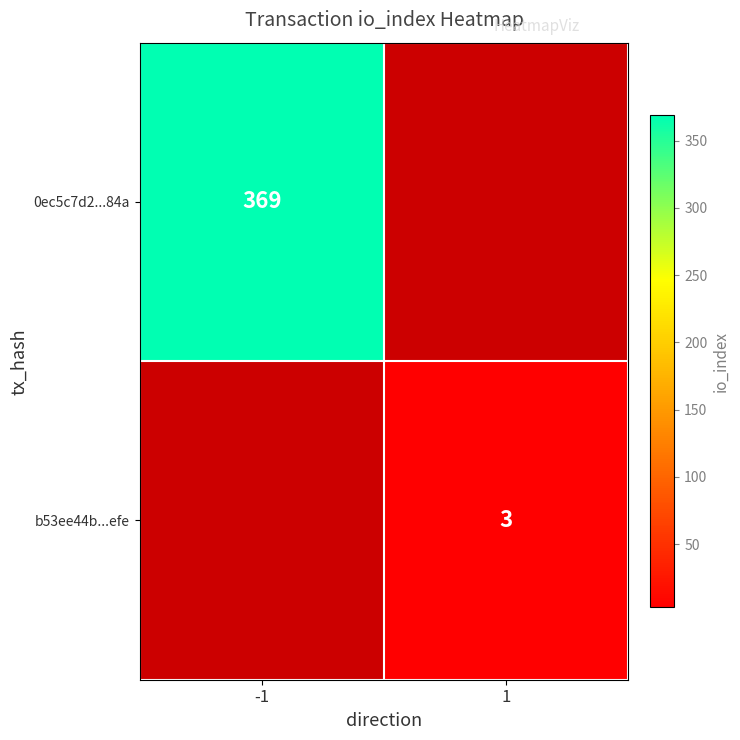

True or false: 0ec5c7d2...84a has a value of 573 at -1.

False